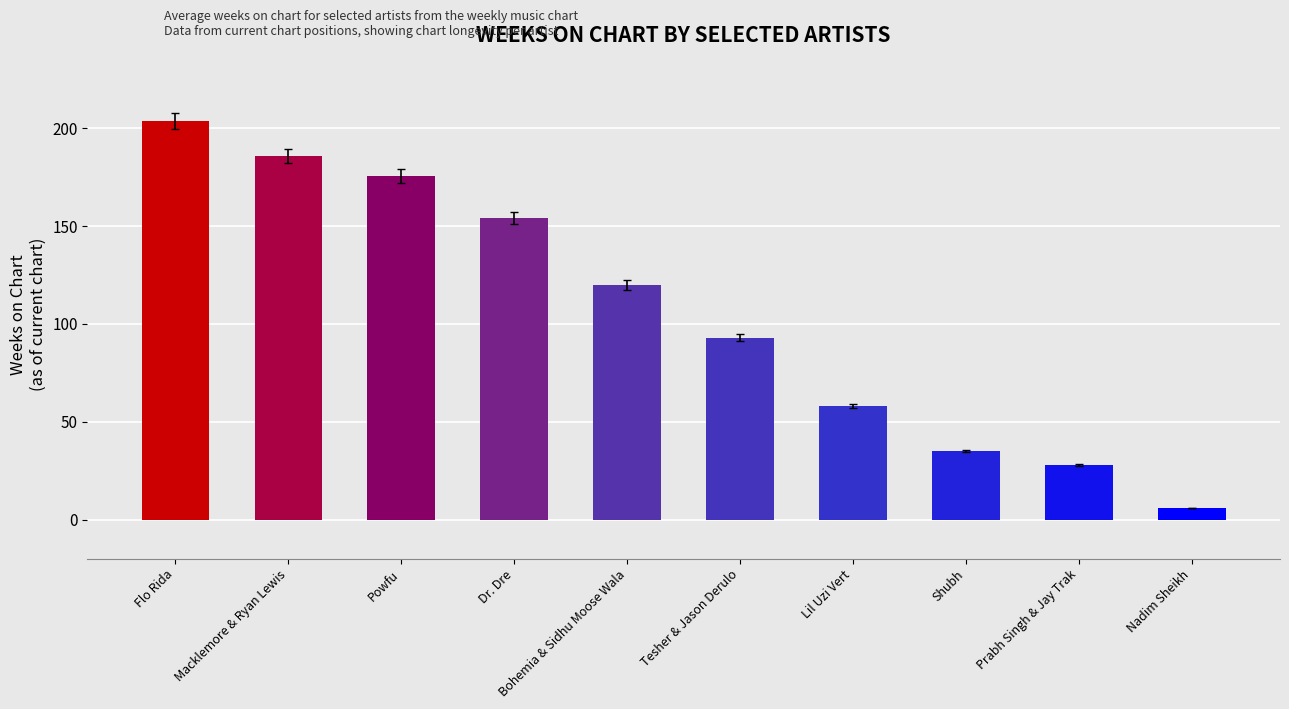

The chart shows a value of 120.0 at Bohemia & Sidhu Moose Wala. True or false?

True